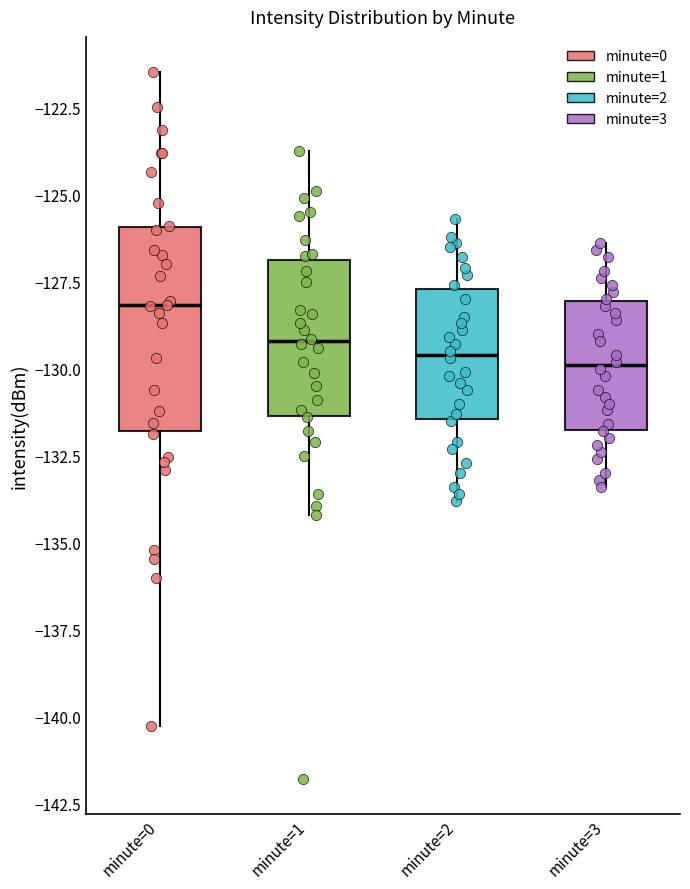

Which box is the tallest, from its lower edge to its upper edge?

minute=0